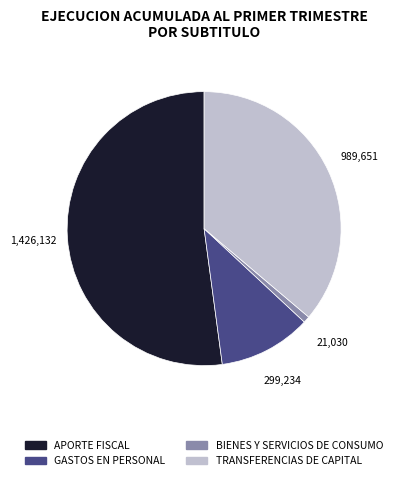

Which has a higher value, TRANSFERENCIAS DE CAPITAL or BIENES Y SERVICIOS DE CONSUMO?

TRANSFERENCIAS DE CAPITAL